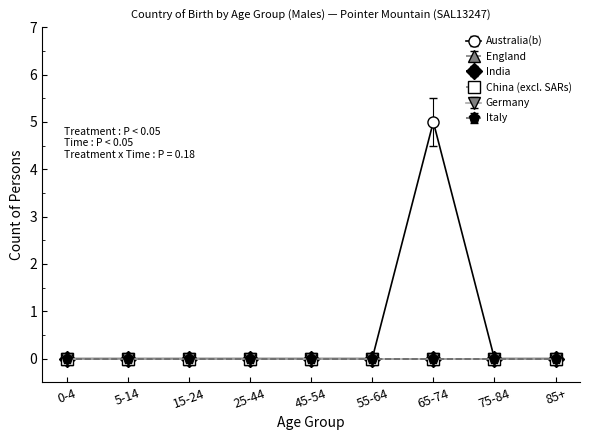

Does the chart have visible grid lines?

No